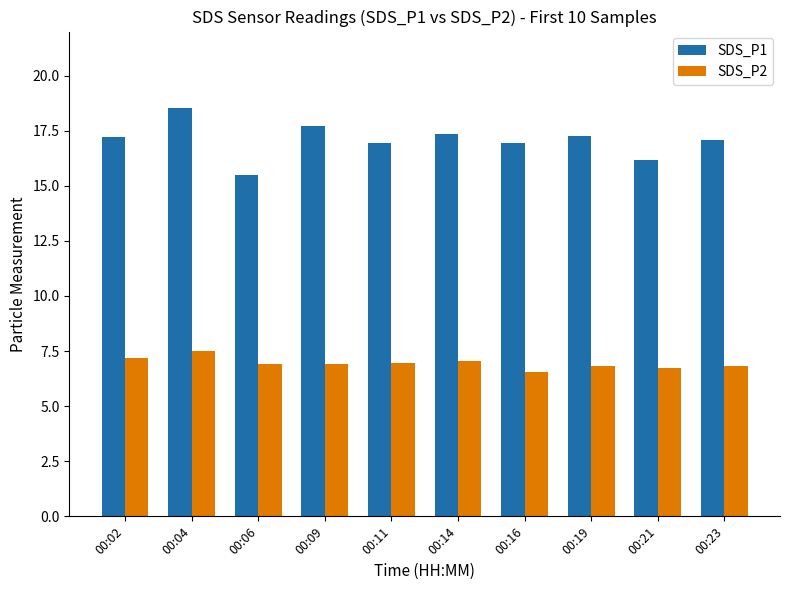

Which category has the lowest value in the SDS_P2 series?

00:16